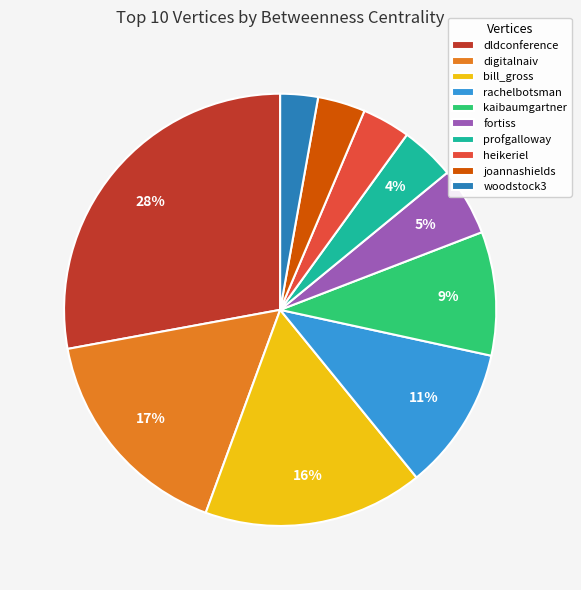

Is it true that digitalnaiv is 28% of the pie?

False